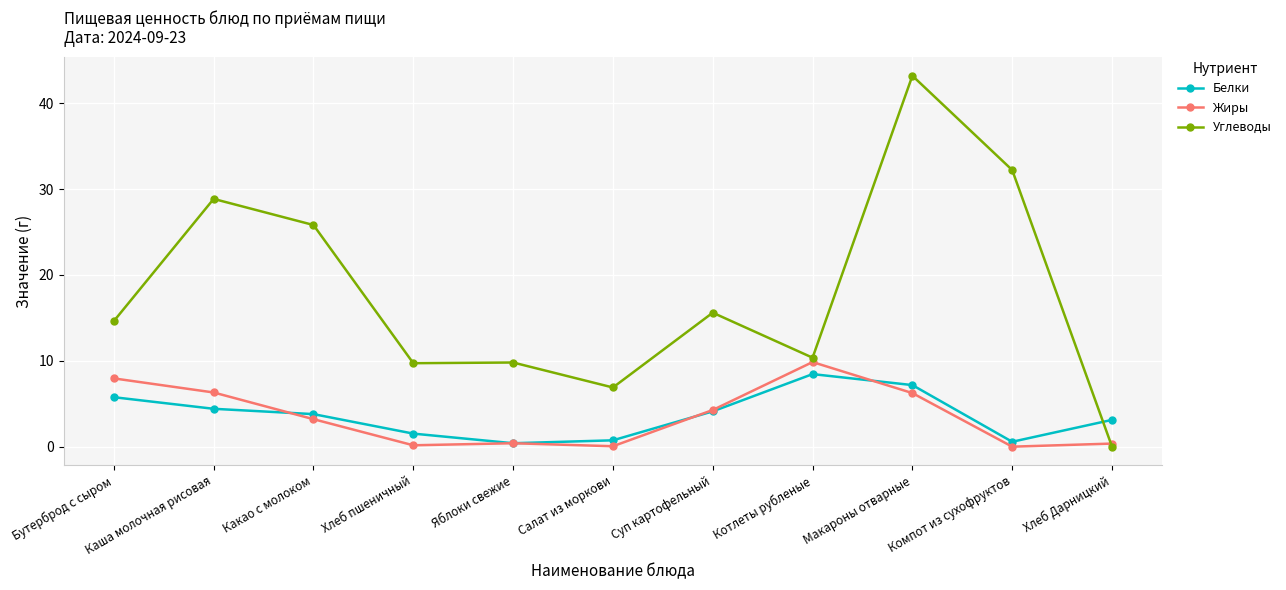

How many intersections are there between Углеводы and Жиры?

1